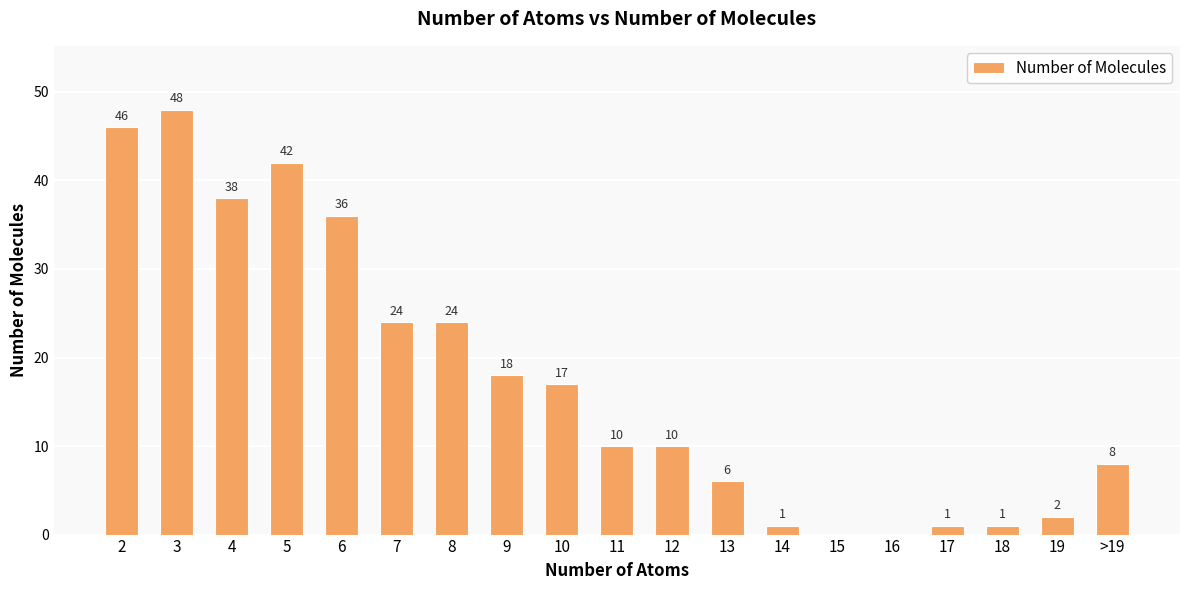

True or false: the data shows 6 at 13.

True